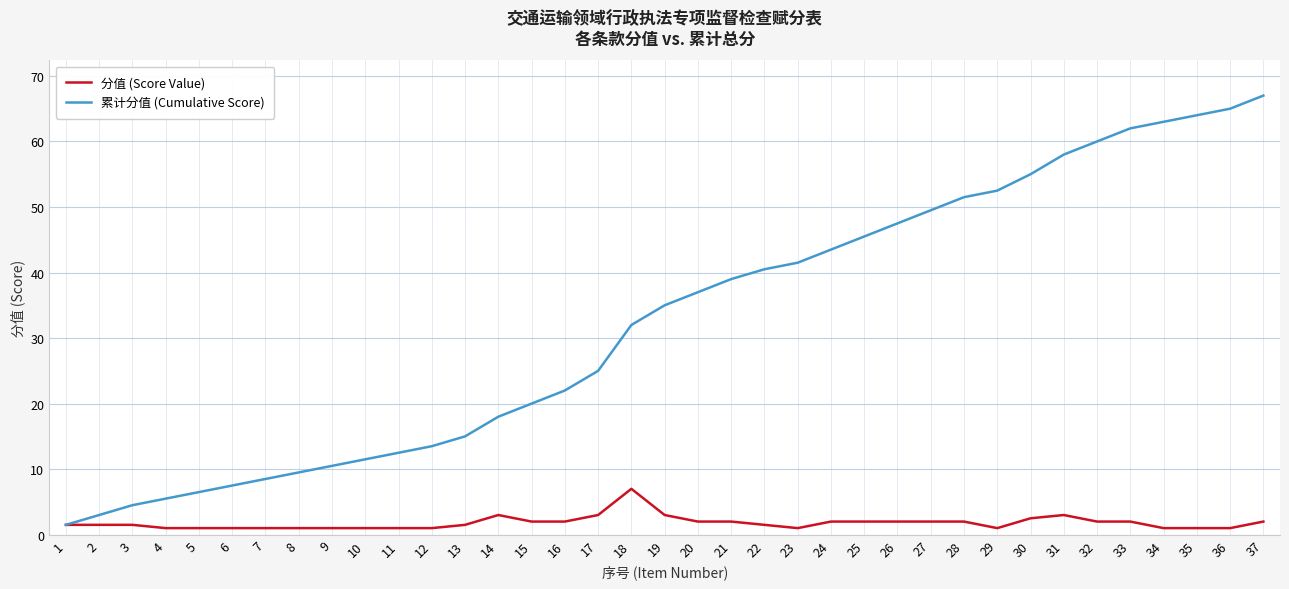

What is the difference between the highest and lowest values at 34?

62.0